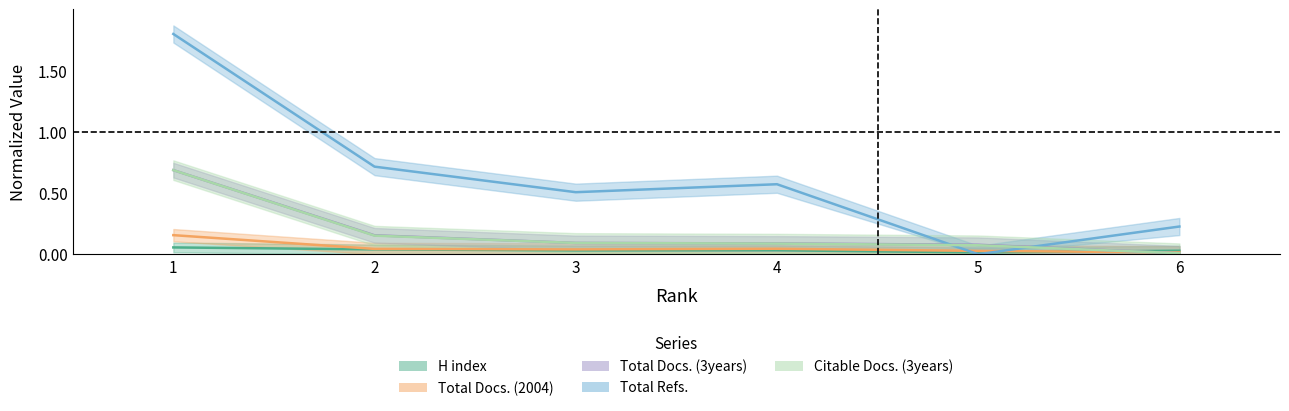

What is the average value of the Citable Docs. (3years) series?

0.2